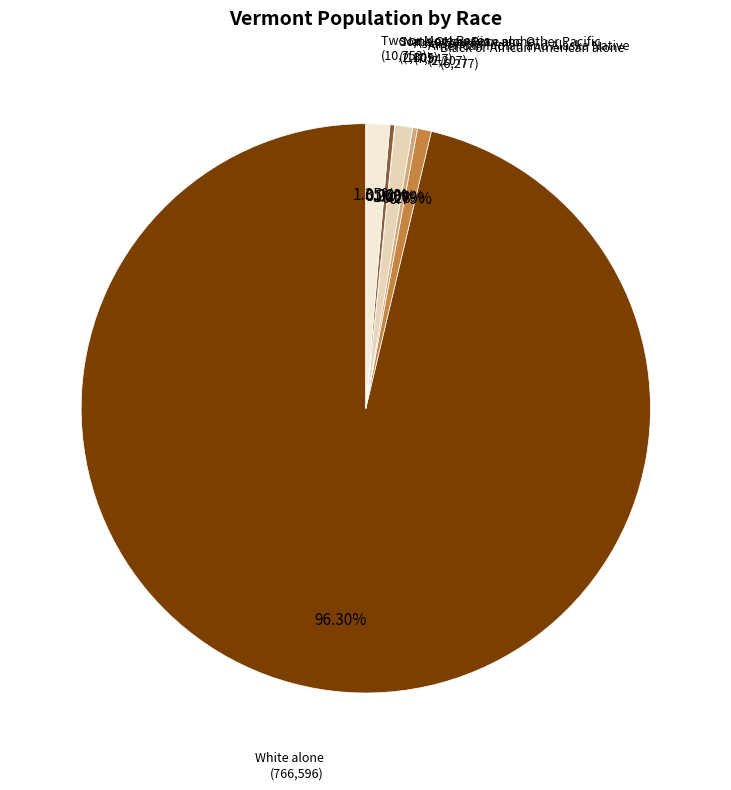

Approximately how many times larger is the value at White alone compared to Black or African American alone?

122.1